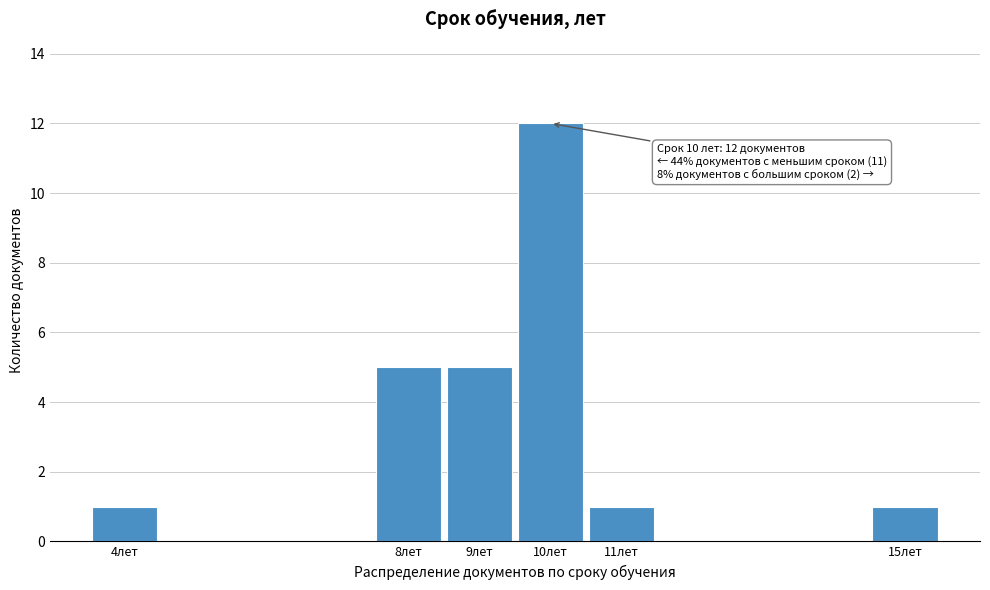

Reading left to right, transcribe all the data shown in this chart.

1	5	5	12	1	1